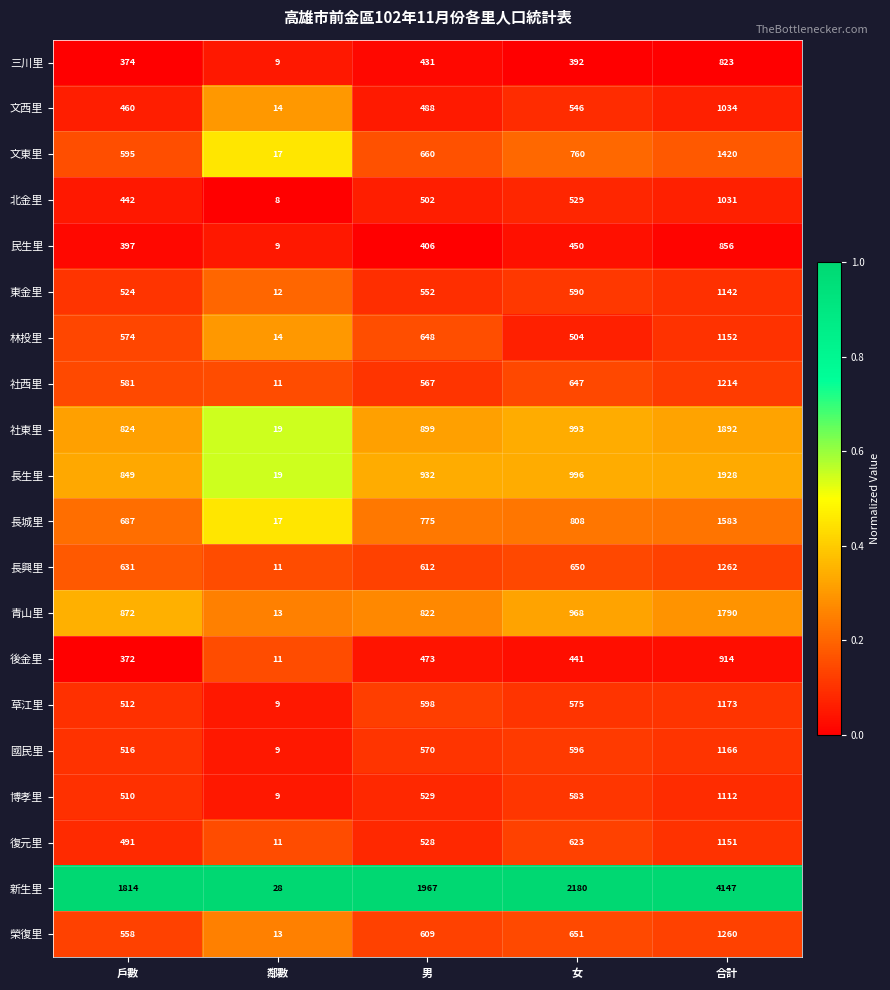

What is the sum of all 新生里 values?

10136